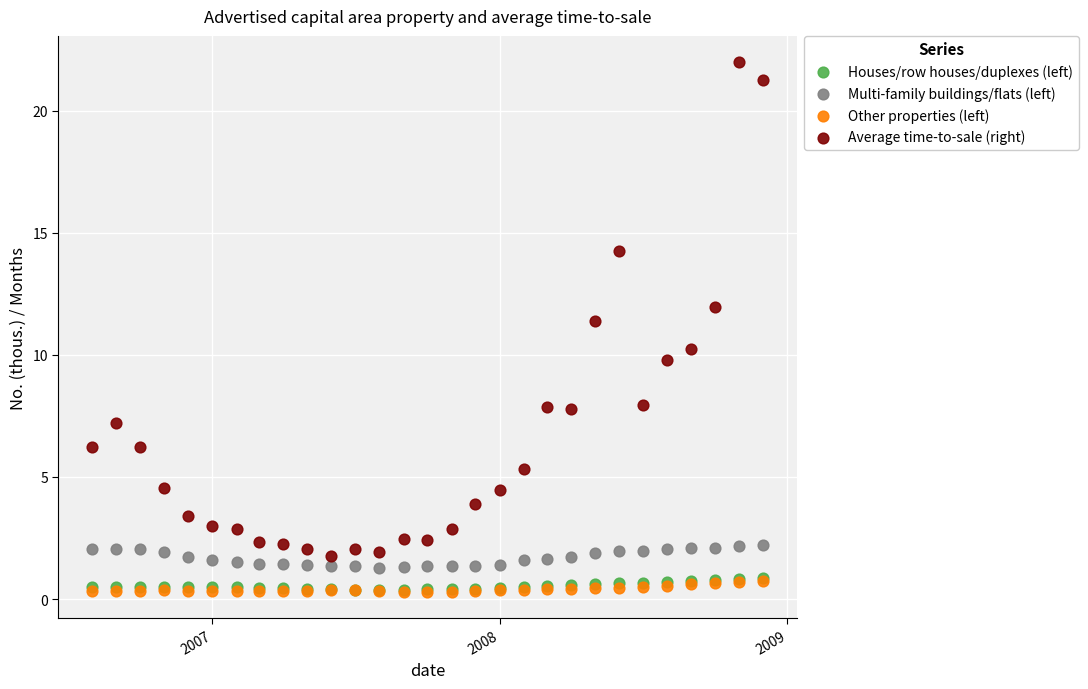

What are all the series names shown in the legend?

Houses/row houses/duplexes (left), Multi-family buildings/flats (left), Other properties (left), Average time-to-sale (right)